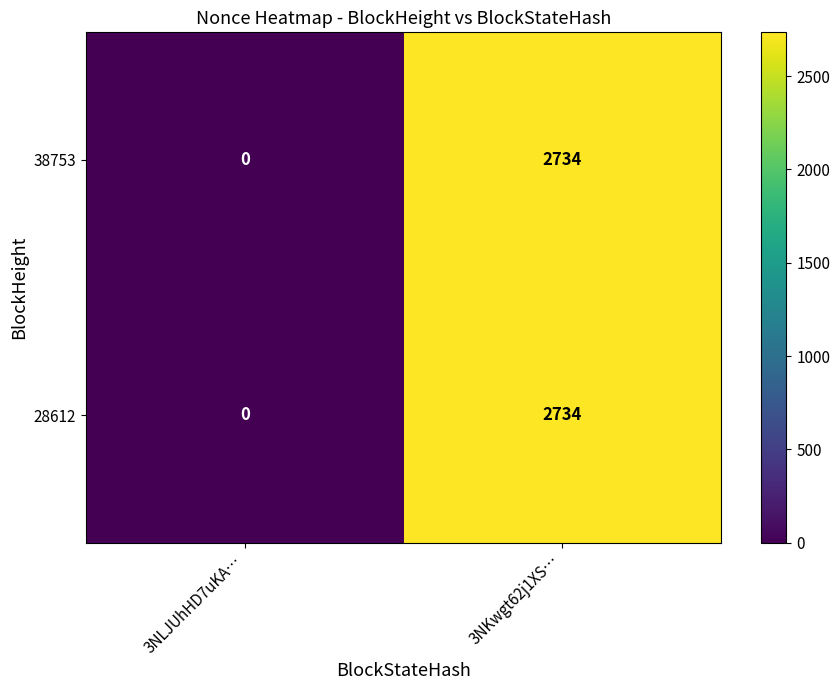

Reading right to left, extract all data points from this chart.

38753: 2734	0
28612: 2734	0